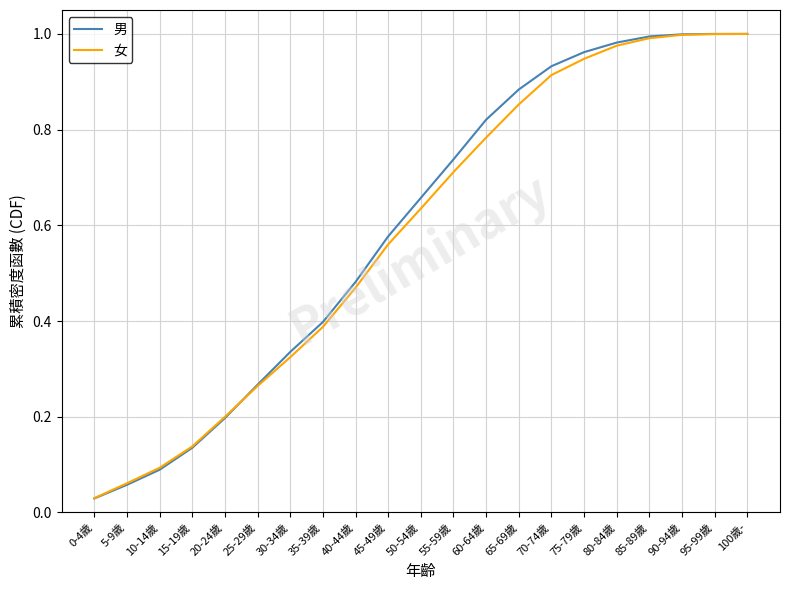

What is the sum of the 女 values at 5-9歲 and 15-19歲?

0.2